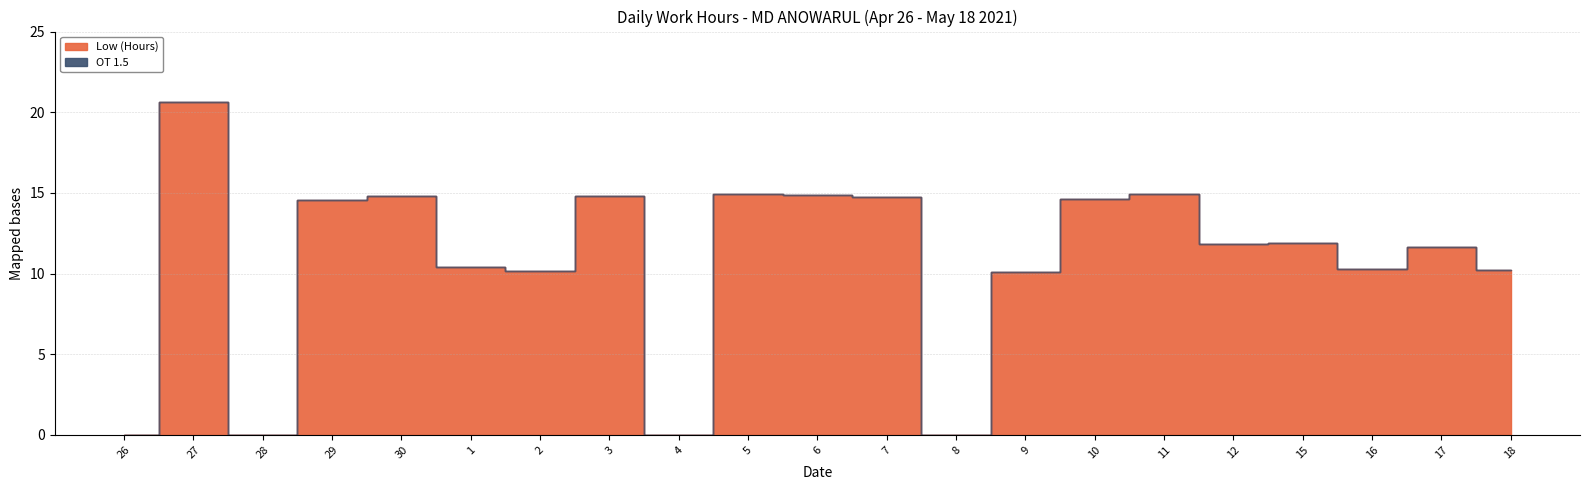

How many categories are shown in the chart?

21